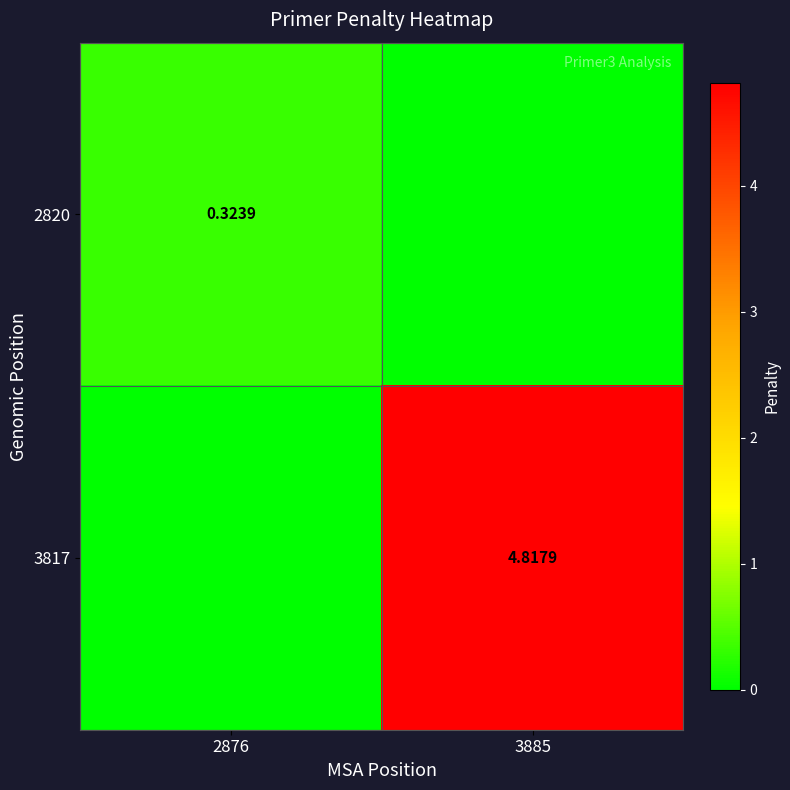

At how many categories does at least one series exceed 1?

1